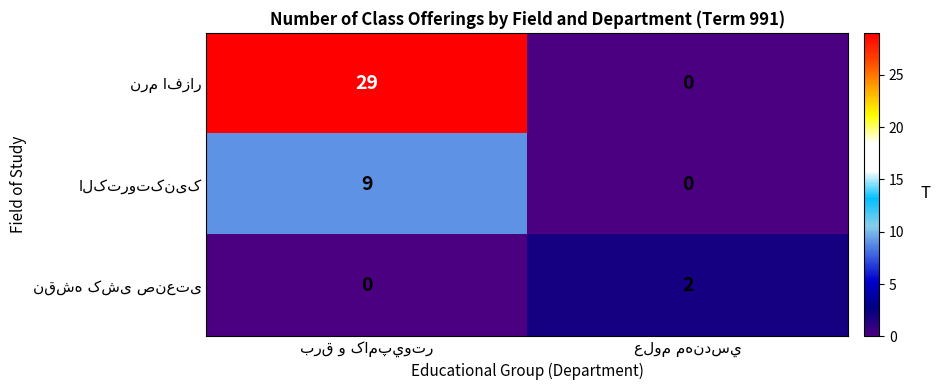

Count the number of data series in this chart.

3